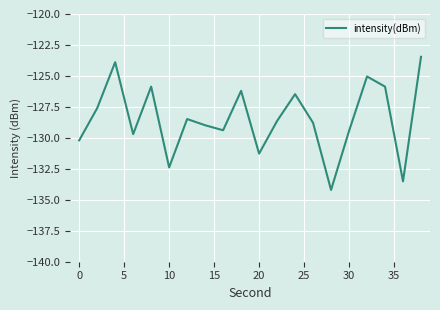

What is the greatest value displayed?

-123.5